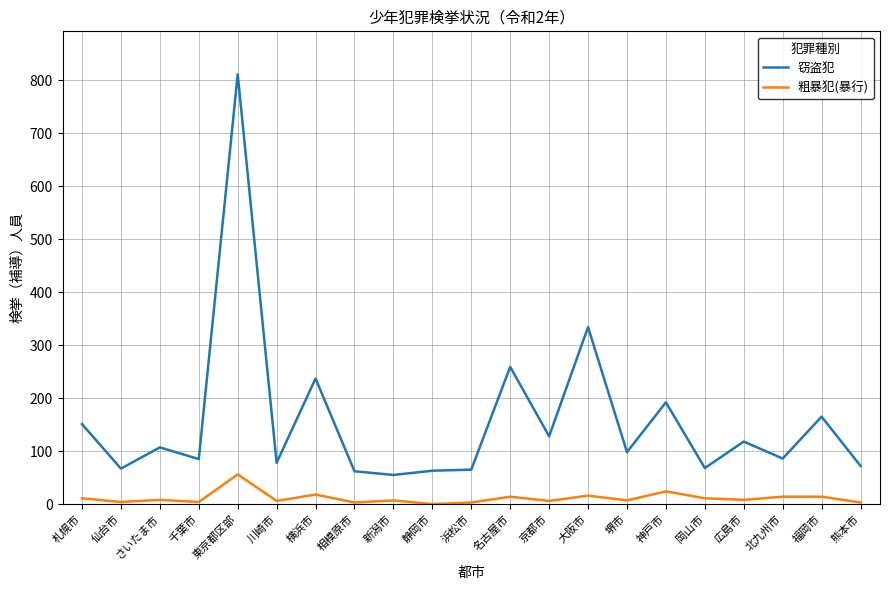

What is the maximum value shown in the chart?

811